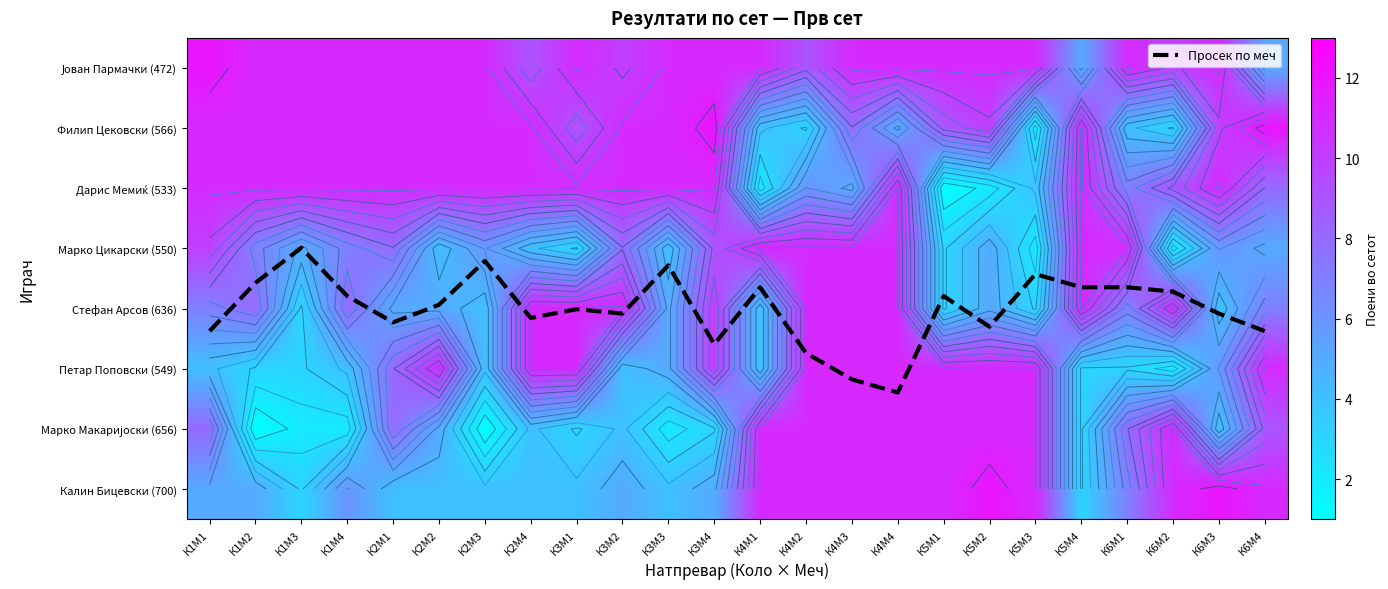

Which category has the highest value in the Петар Поповски (549) series?

К2М2